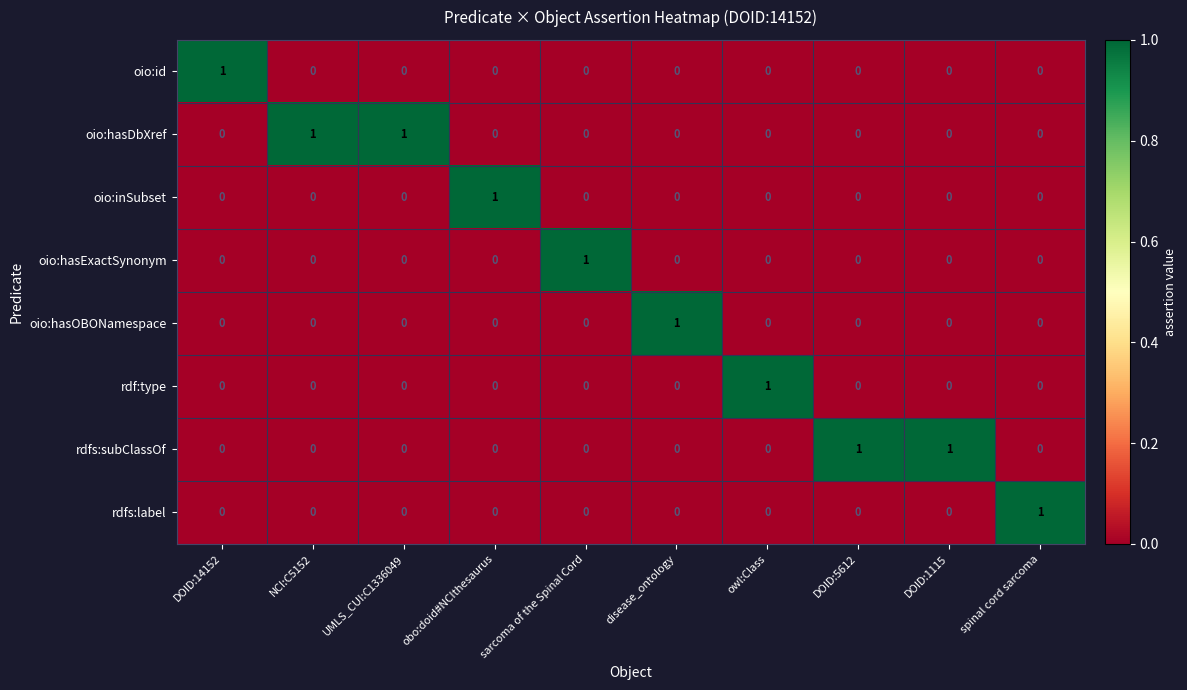

At which label does oio:id reach its peak?

DOID:14152